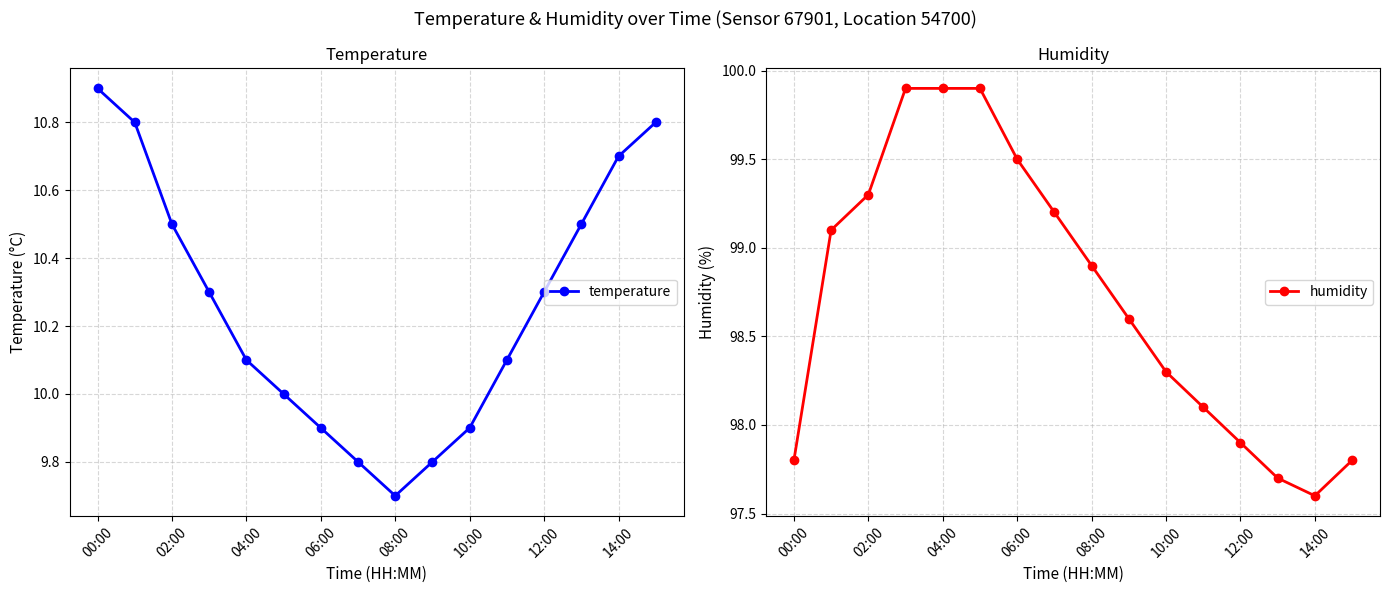

What are all the series names shown in the legend?

temperature, humidity